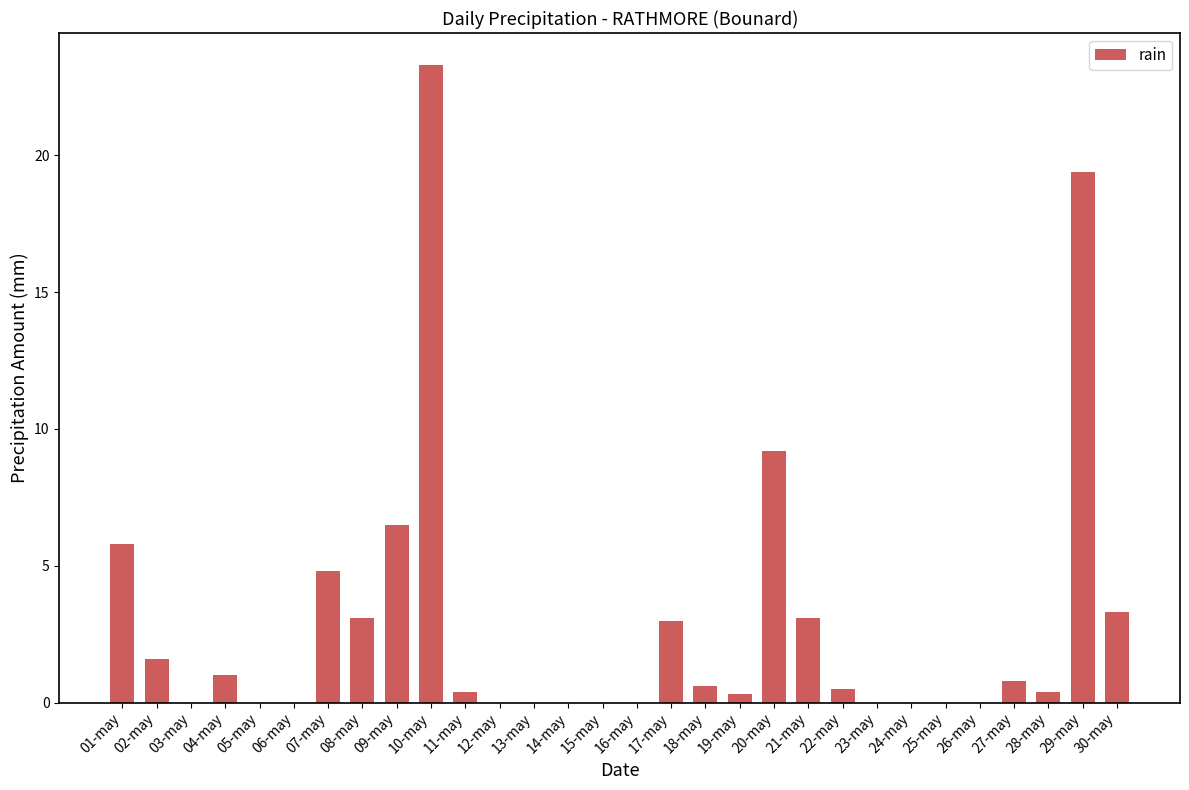

Between 12-may and 21-may, which is larger?

21-may